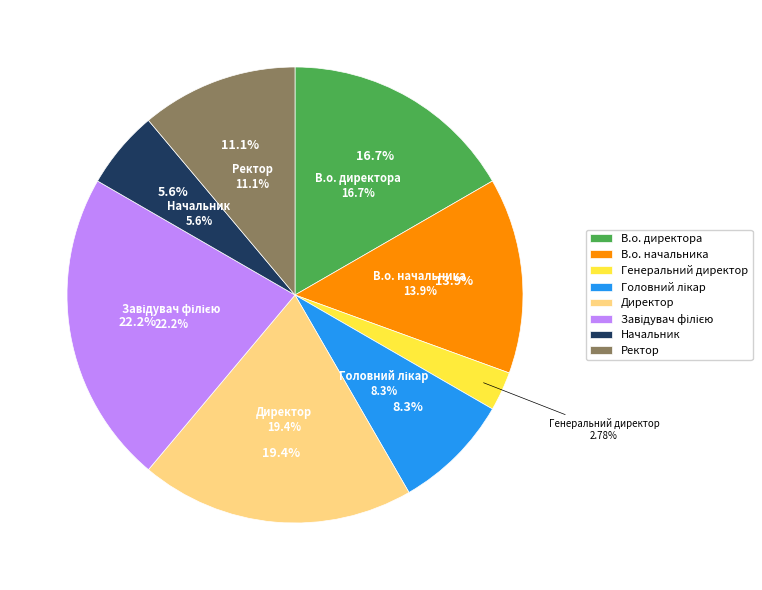

To the nearest percent, what is the average slice percentage?

12%